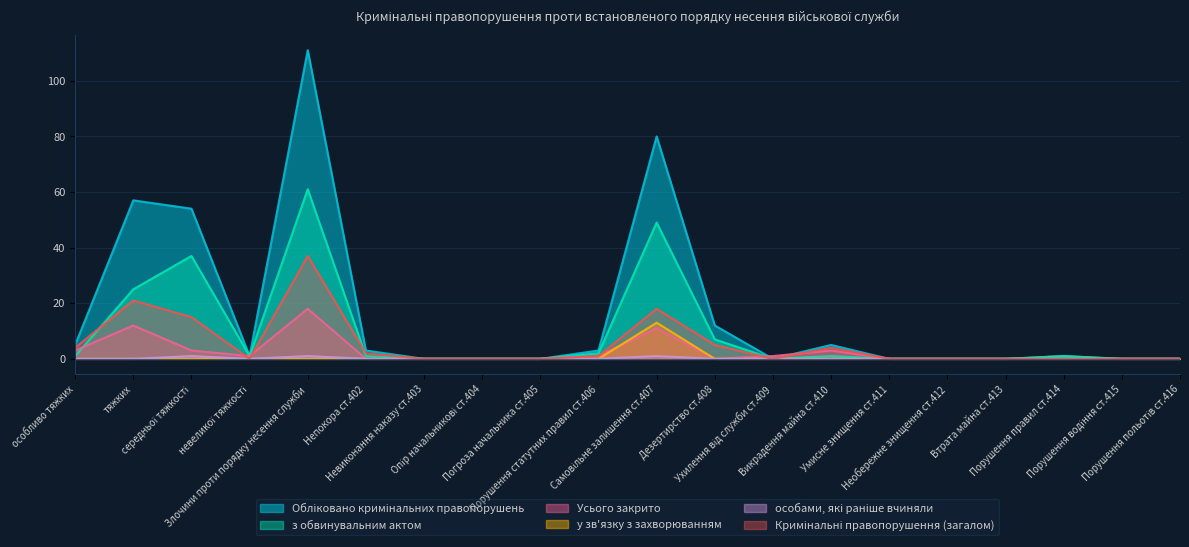

What position from the left is тяжких?

2